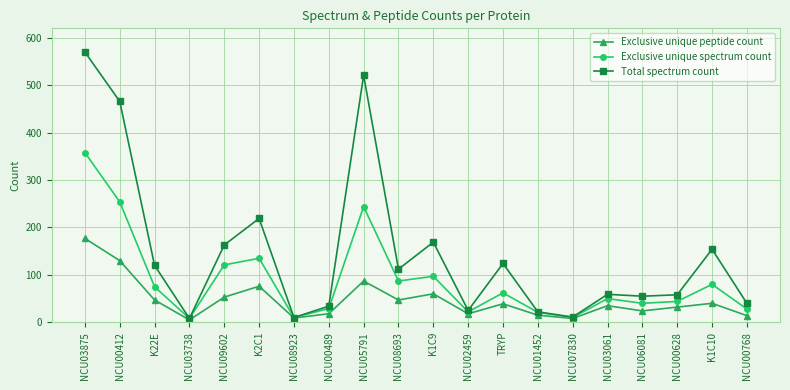

Which label corresponds to the largest value in the chart?

NCU03875